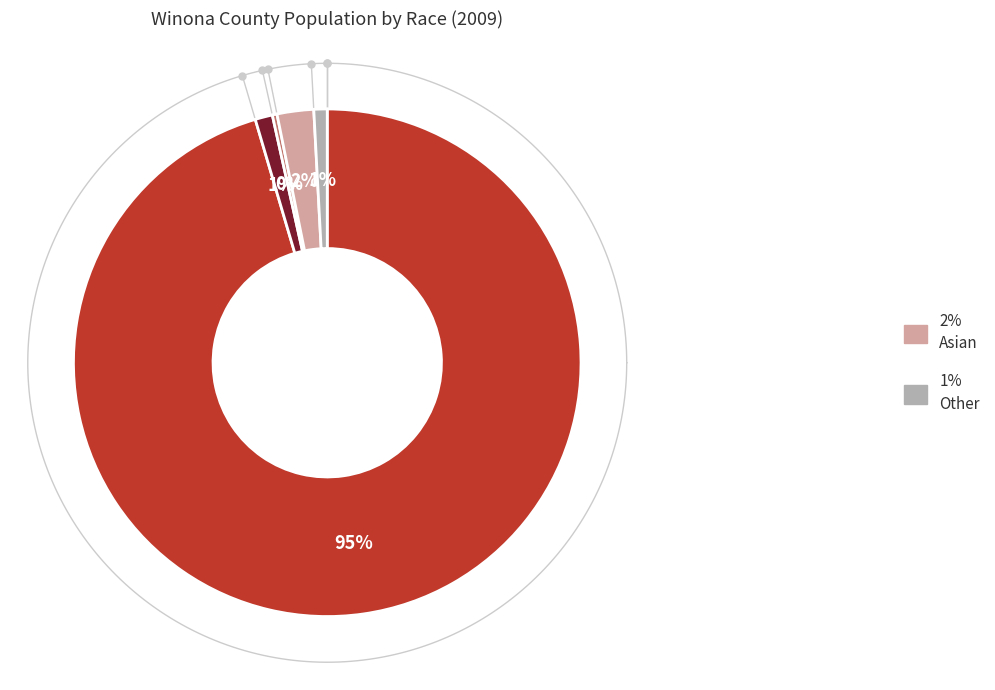

Which category has the biggest portion of the pie?

White